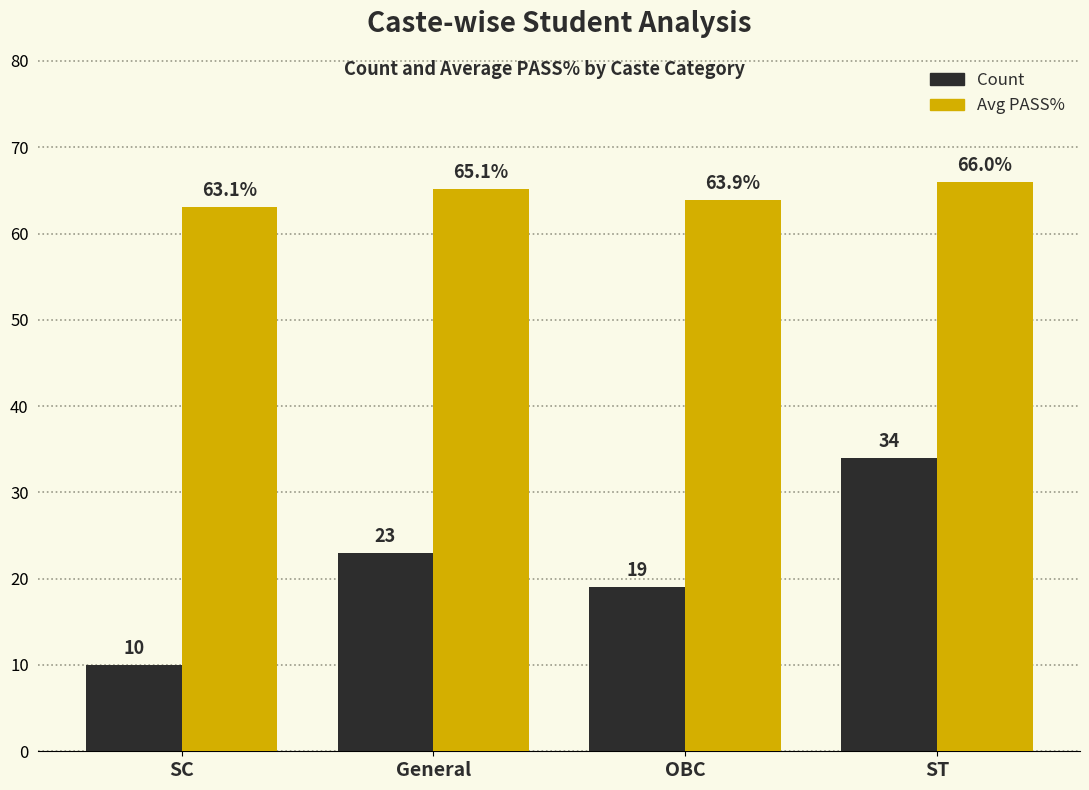

Rank the categories by Count value from lowest to highest.

SC, OBC, General, ST